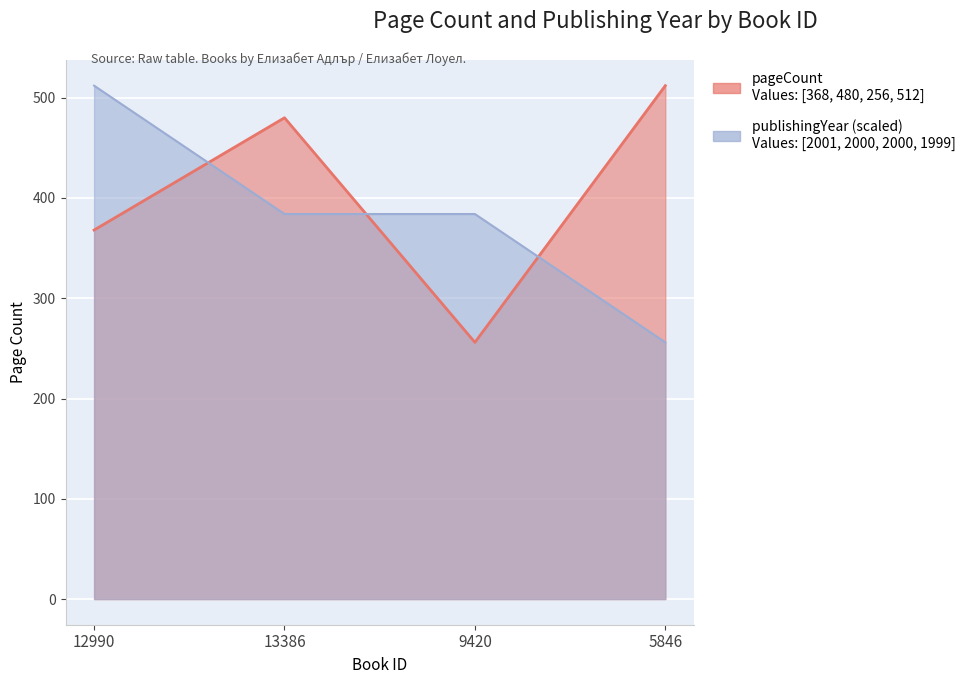

Rank the categories by publishingYear value from highest to lowest.

12990, 13386, 9420, 5846